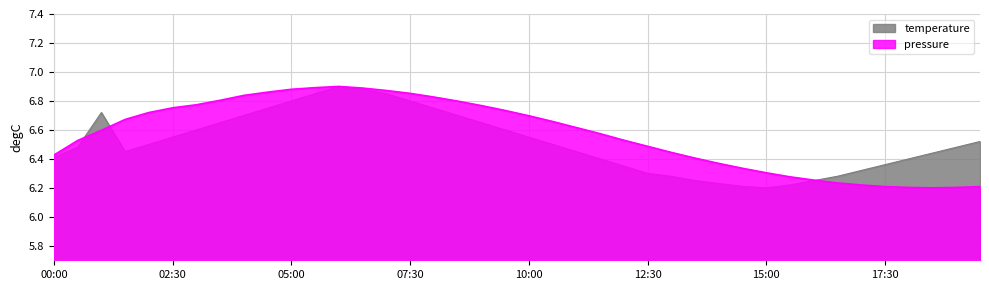

At which category does the chart reach its peak across all series?

06:00